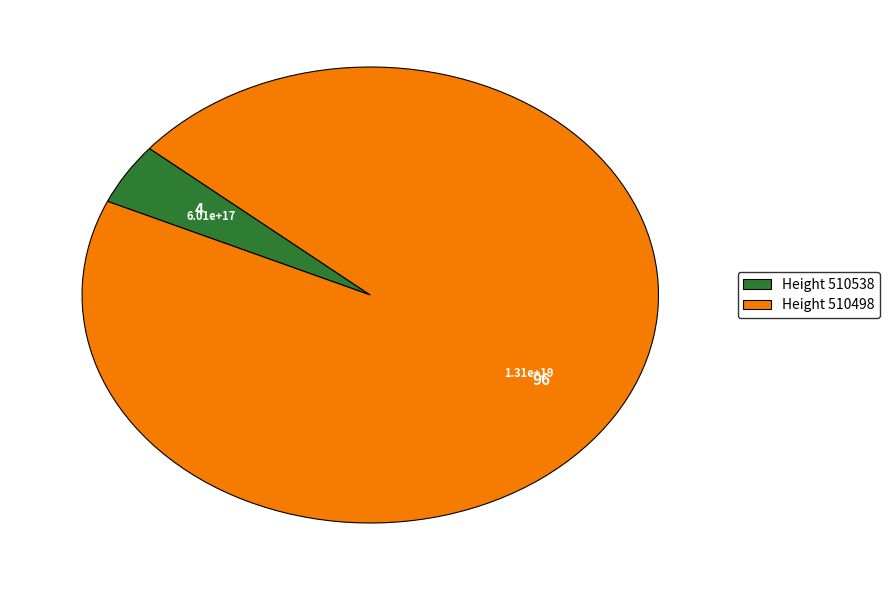

Between Height 510498 and Height 510538, which is larger?

Height 510498